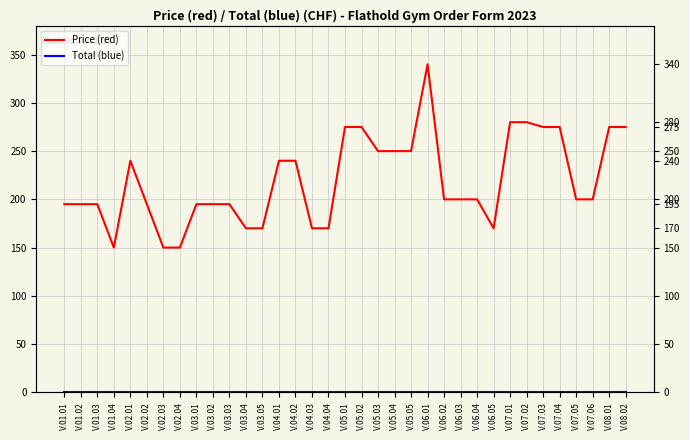

True or false: Price (red) has a value of 166 at V.05.05.

False